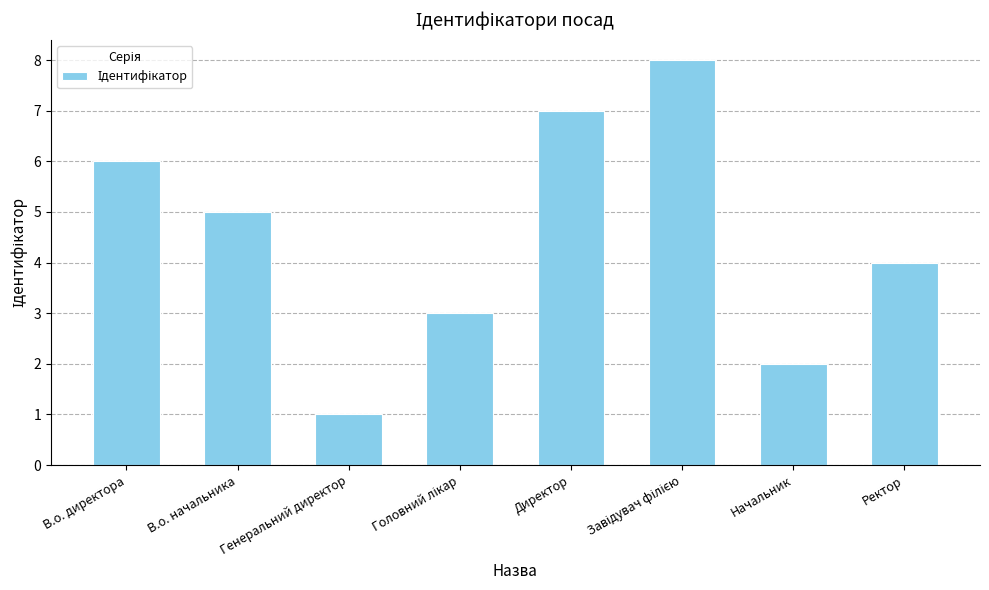

The chart shows a value of 1 at Генеральний директор. True or false?

True